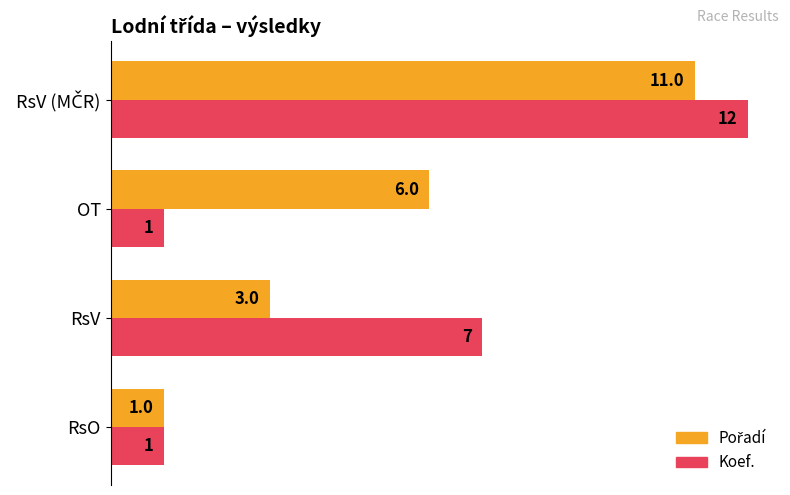

The Koef. series shows 1 at RsO. True or false?

True